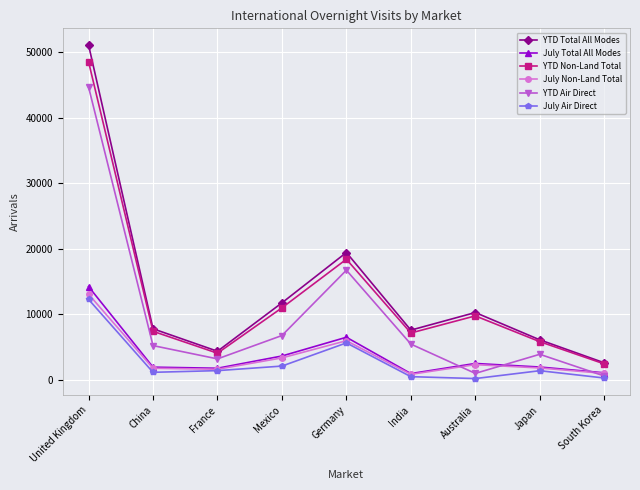

True or false: YTD Non-Land Total has a value of 48541 at United Kingdom.

True